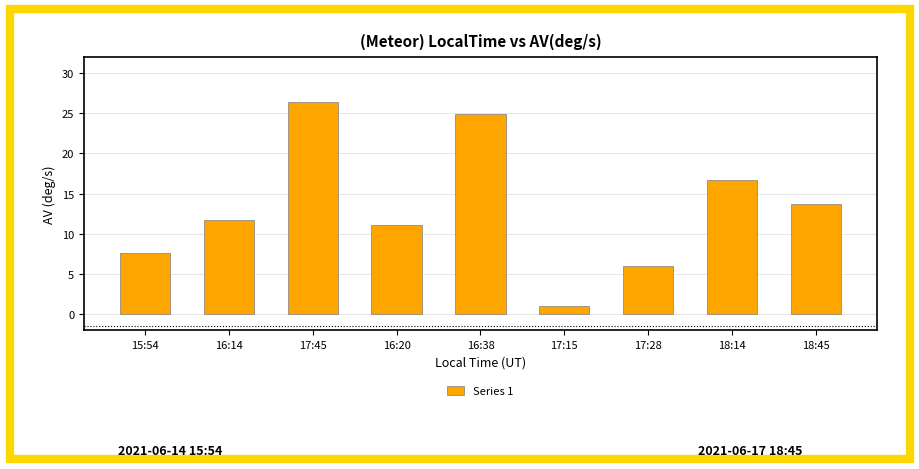

How many distinct data groups are displayed?

1